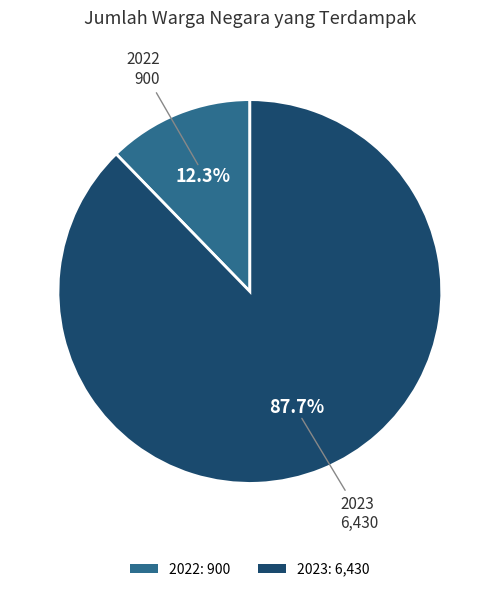

Is there any slice that represents more than half of the pie?

Yes